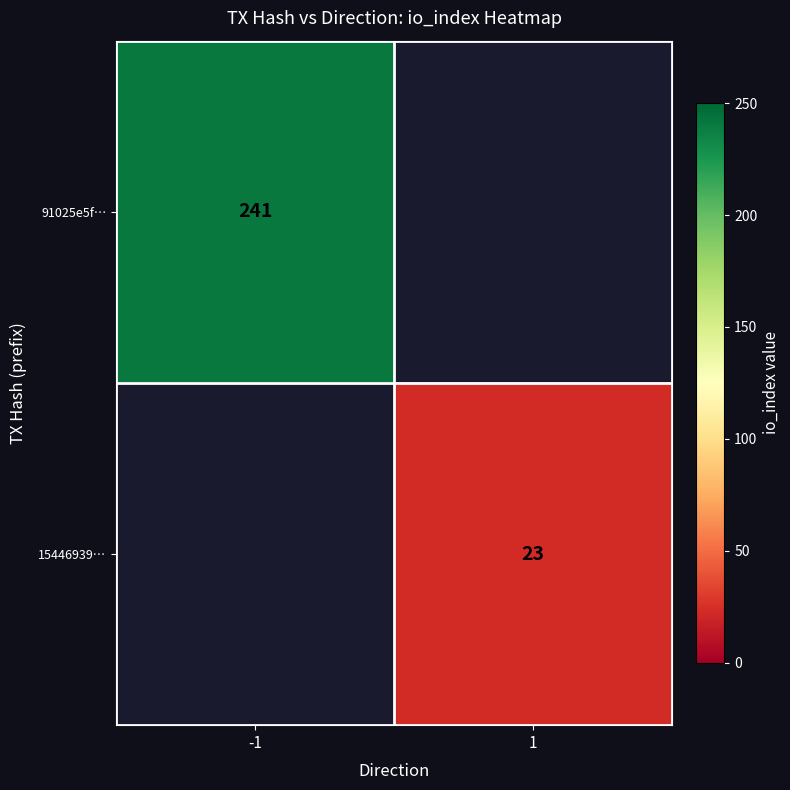

The value of 15446939… at 1 is 31. True or false?

False